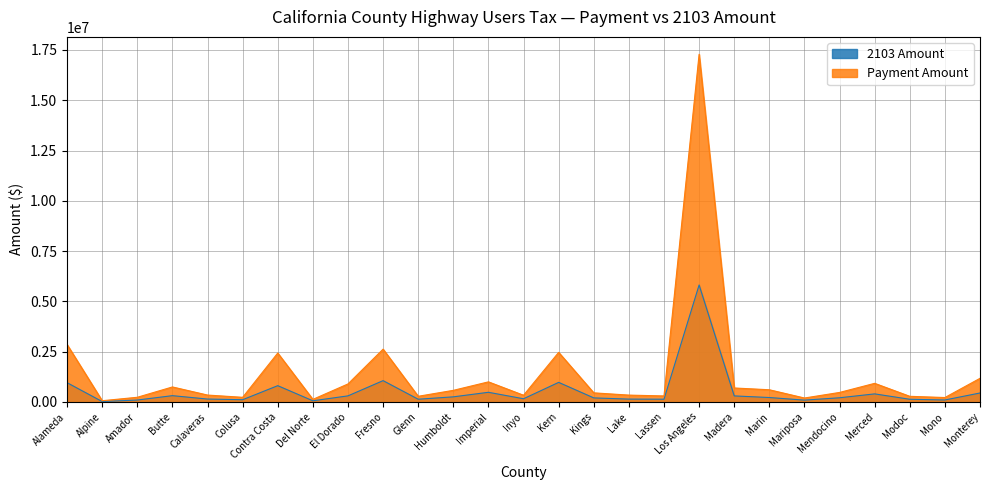

Which series has the largest total across all categories?

Payment Amount